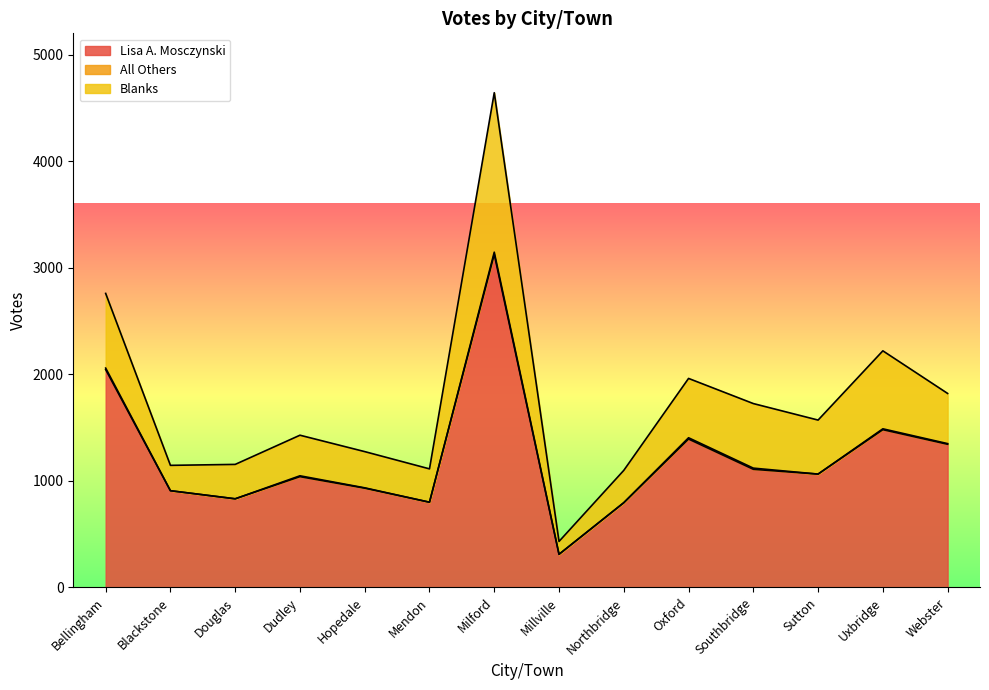

In Blanks, how many points are higher than both neighbors (excluding endpoints)?

4